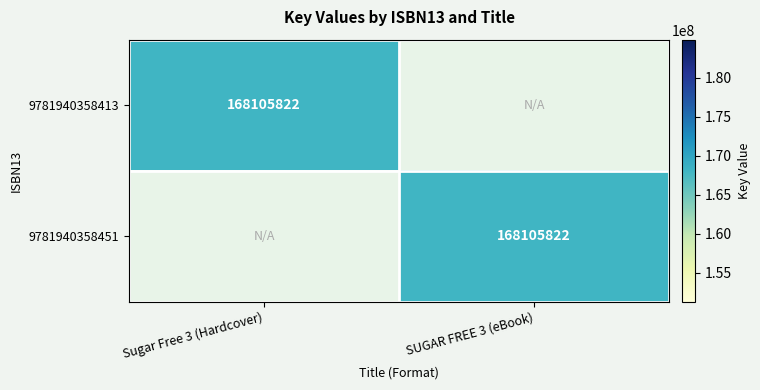

True or false: 9781940358413 has a value of 168105822 at Sugar Free 3 (Hardcover).

True